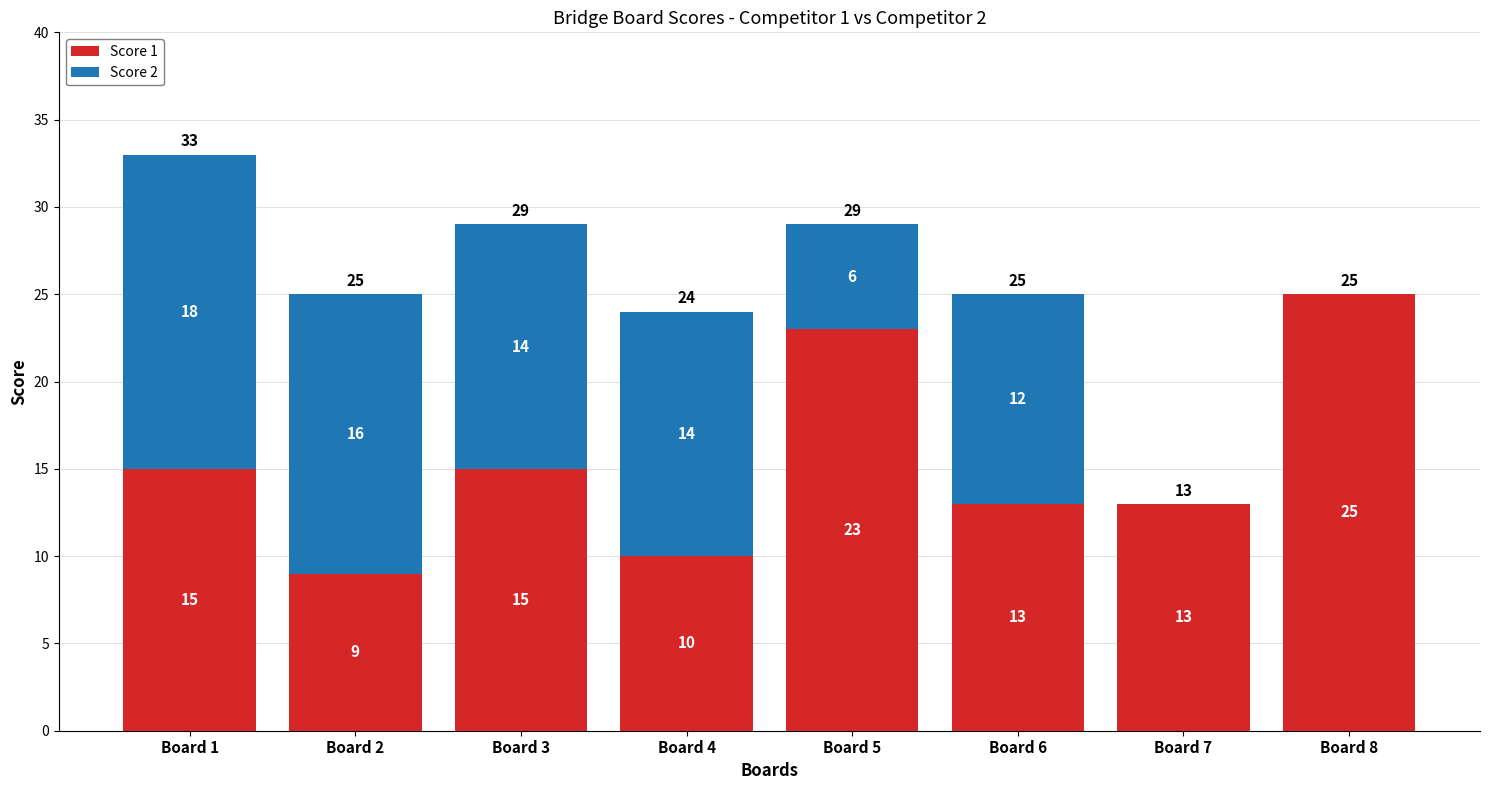

What is the maximum value for Score 1?

25